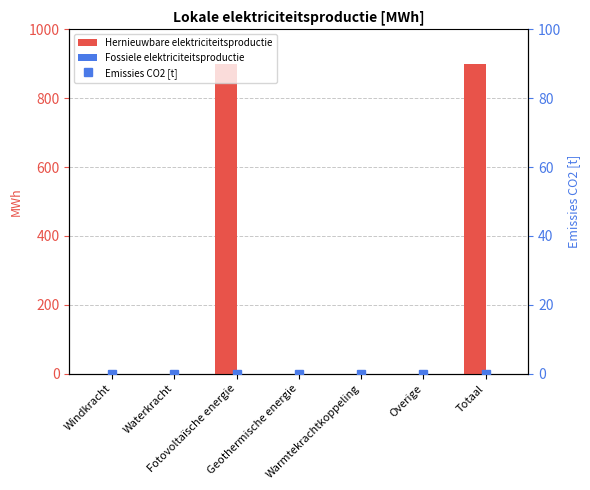

Which category has the lowest value in the Hernieuwbare elektriciteitsproductie series?

Windkracht